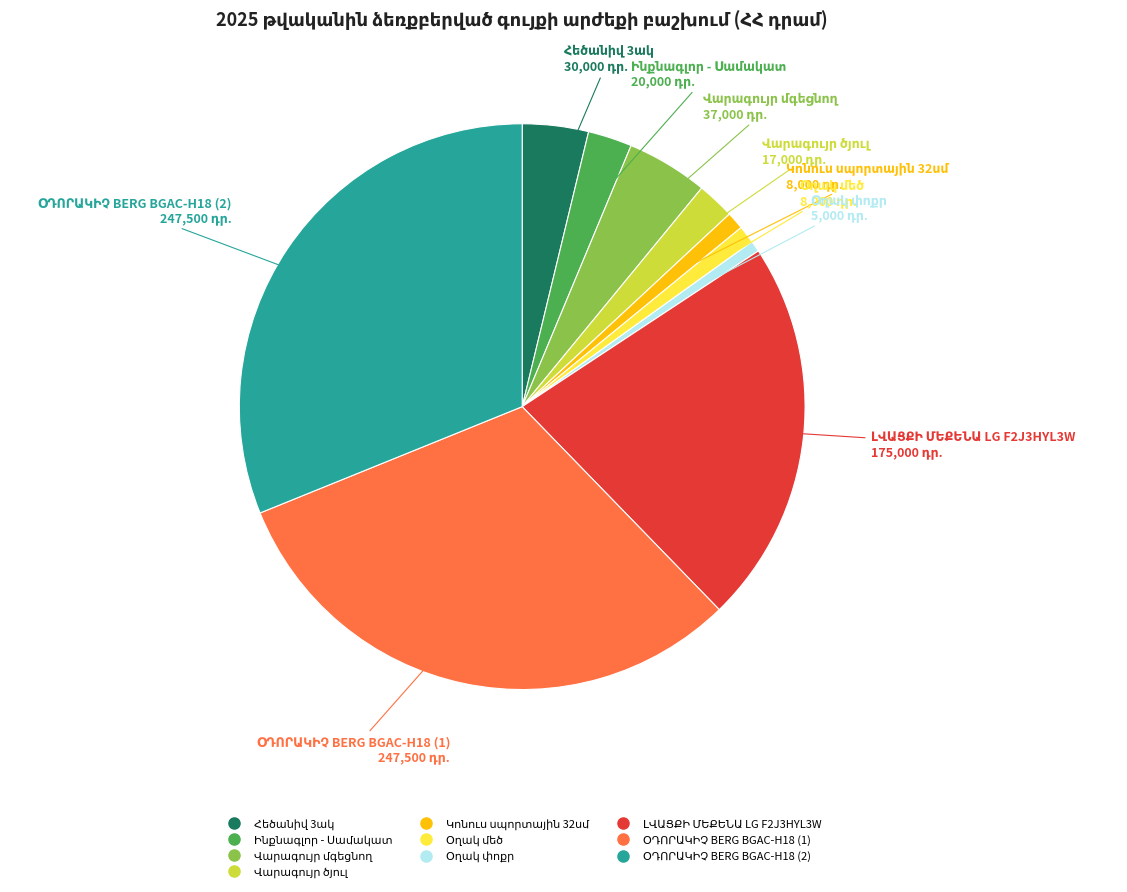

Is there a majority slice in this chart?

No